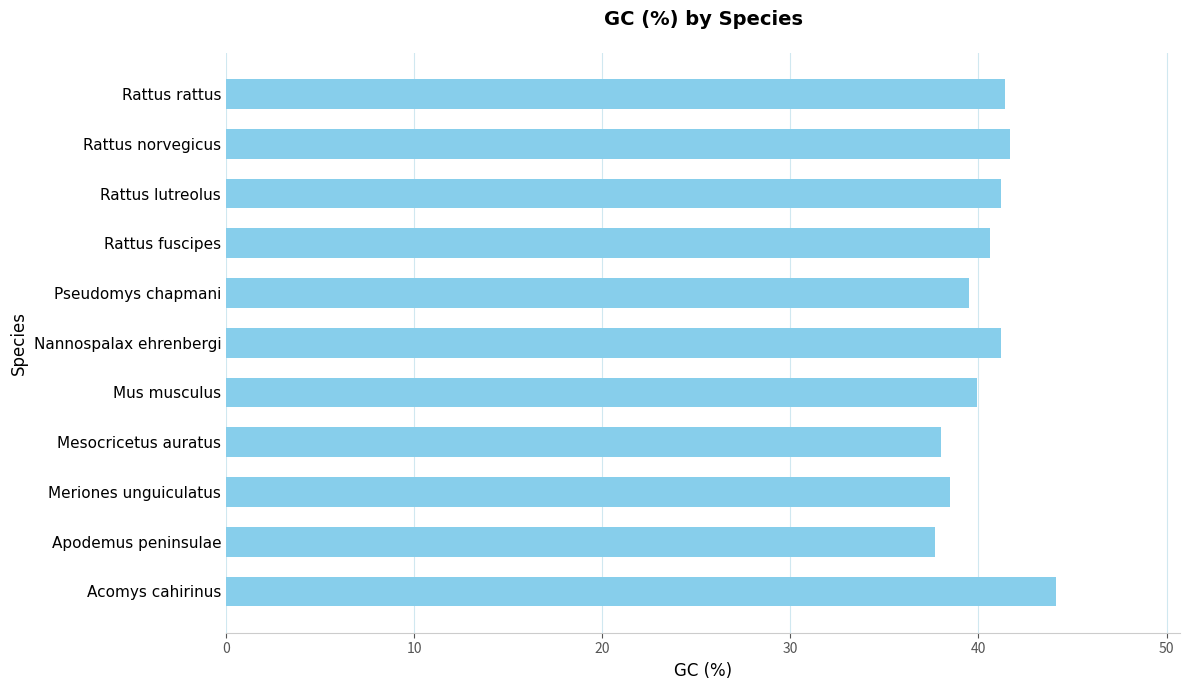

True or false: the data shows 41.7 at Rattus norvegicus.

True